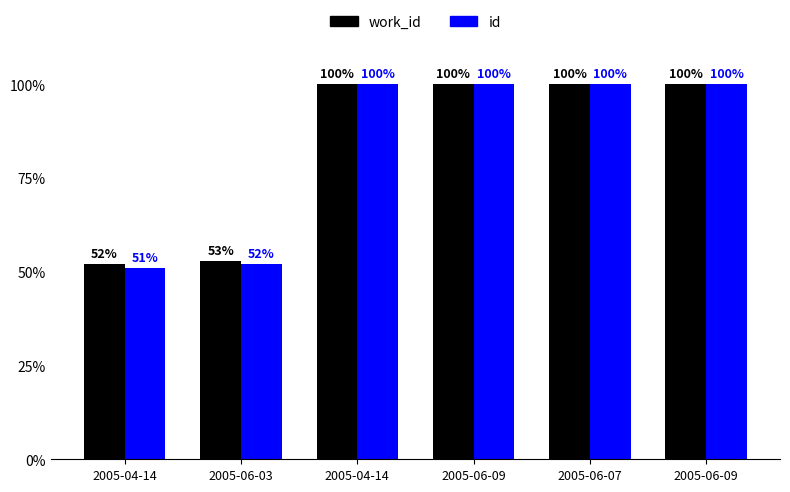

Count the number of data series in this chart.

2